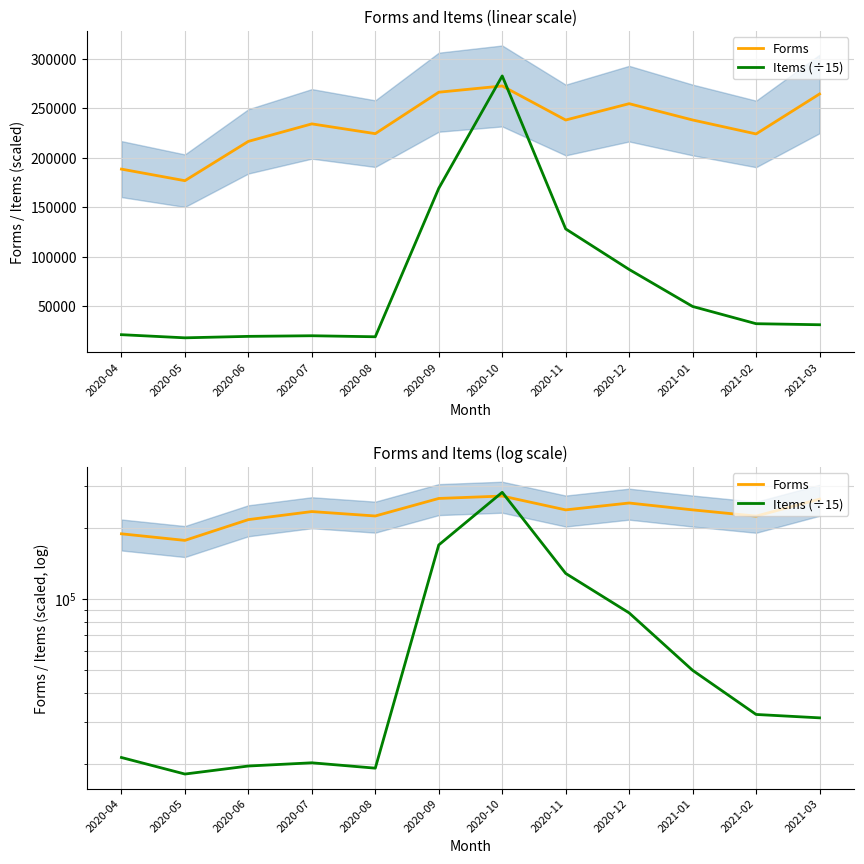

True or false: Items (÷15) has more than 2 interior local peaks.

False